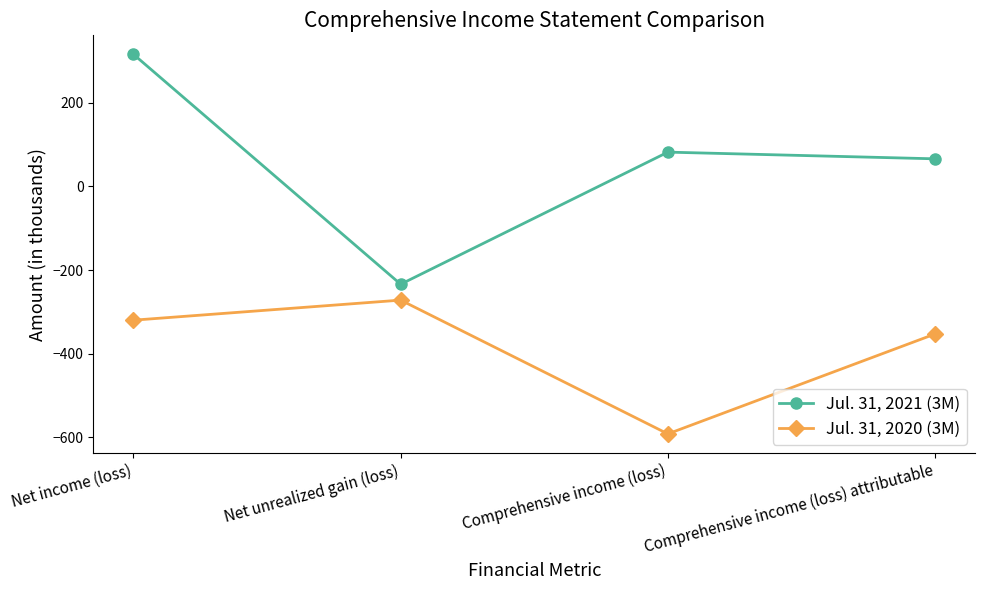

How many data points in Jul. 31, 2021 (3M) are less than 82?

2